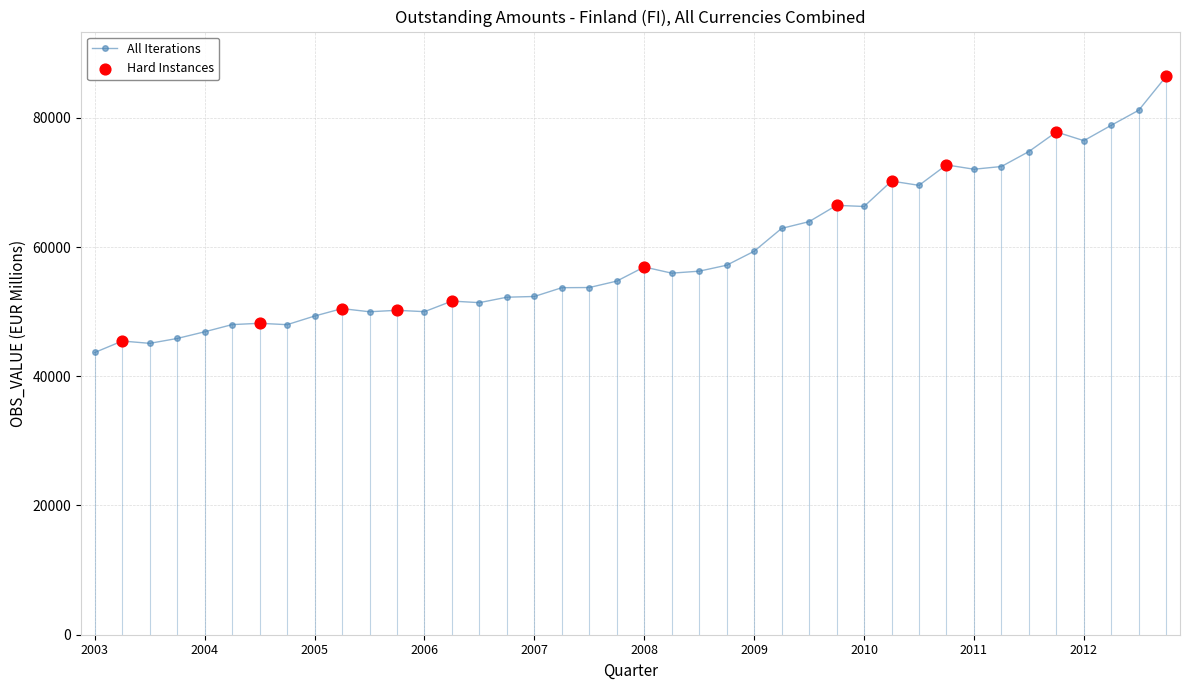

True or false: there are more than 2 points higher than both neighbors.

True